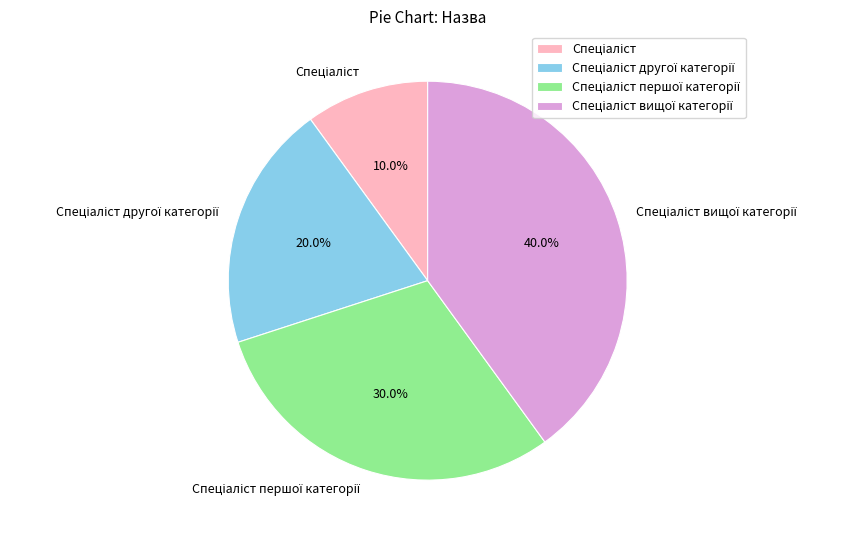

Is there any slice that represents more than half of the pie?

No